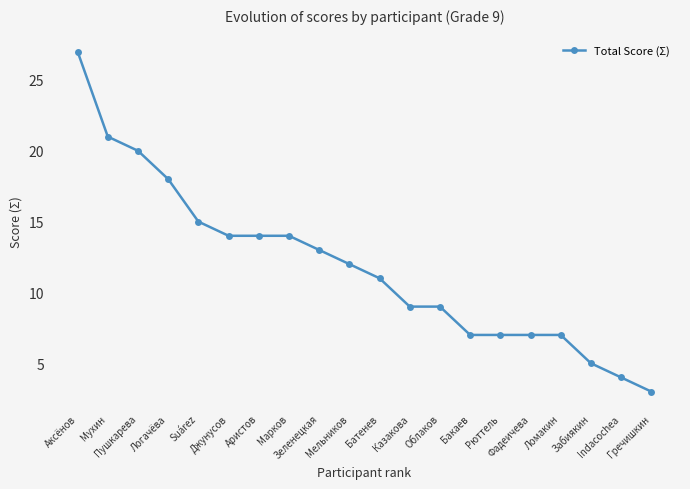

The chart shows a value of 4 at Батенев. True or false?

False